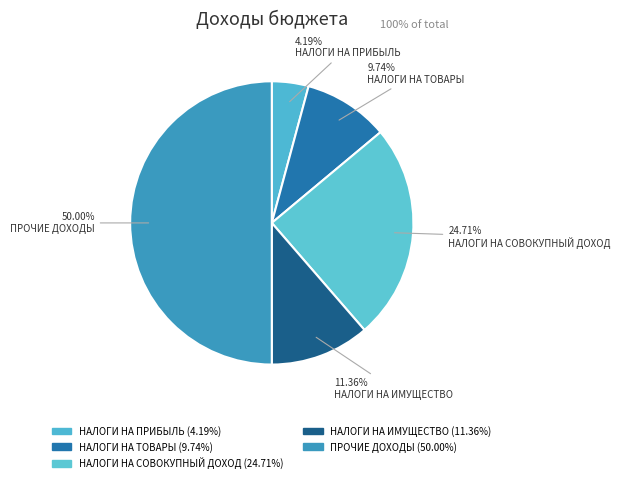

How many segments does this pie chart have?

5